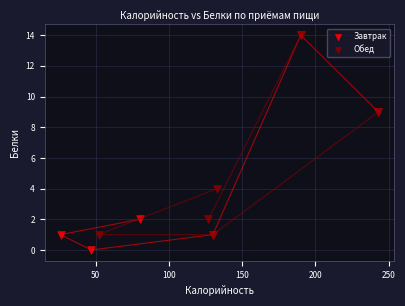

Which series reaches the minimum Y coordinate?

Завтрак